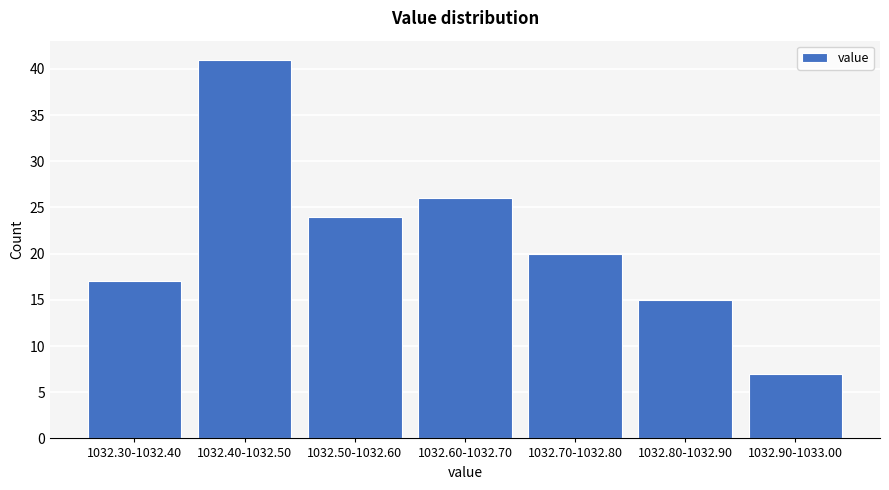

Reading left to right, list all the values displayed in this chart.

17	41	24	26	20	15	7